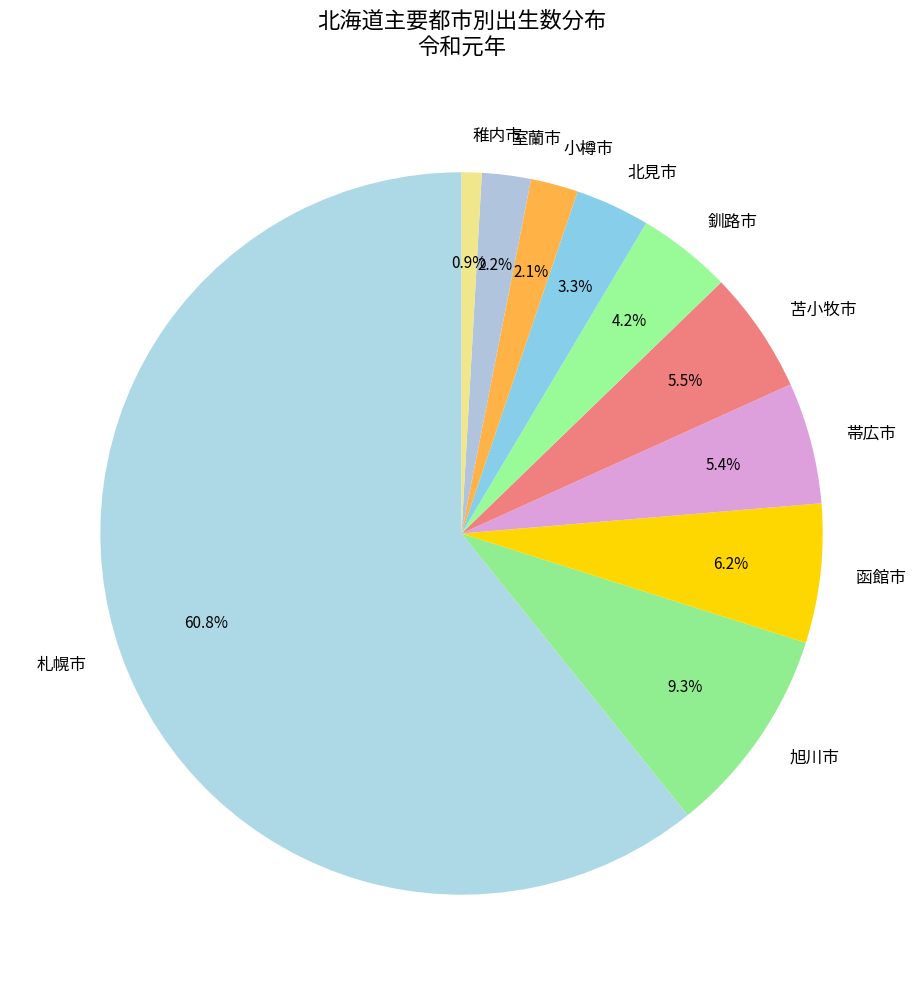

Do 室蘭市 and 帯広市 together represent more than half of the pie?

No